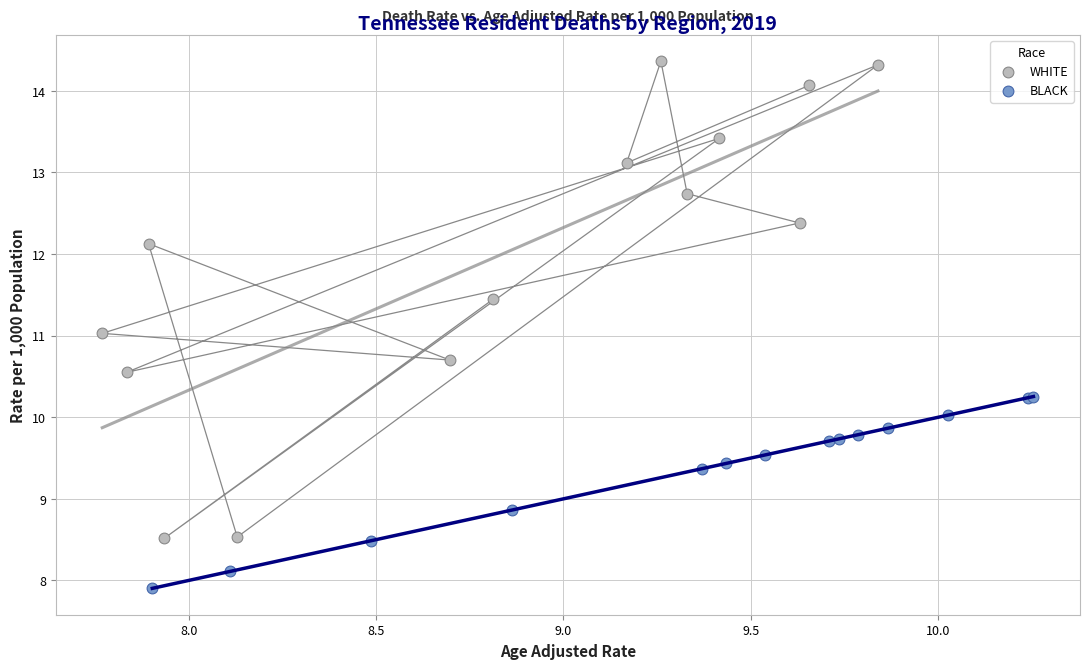

Which series has the widest spread of Y values?

WHITE